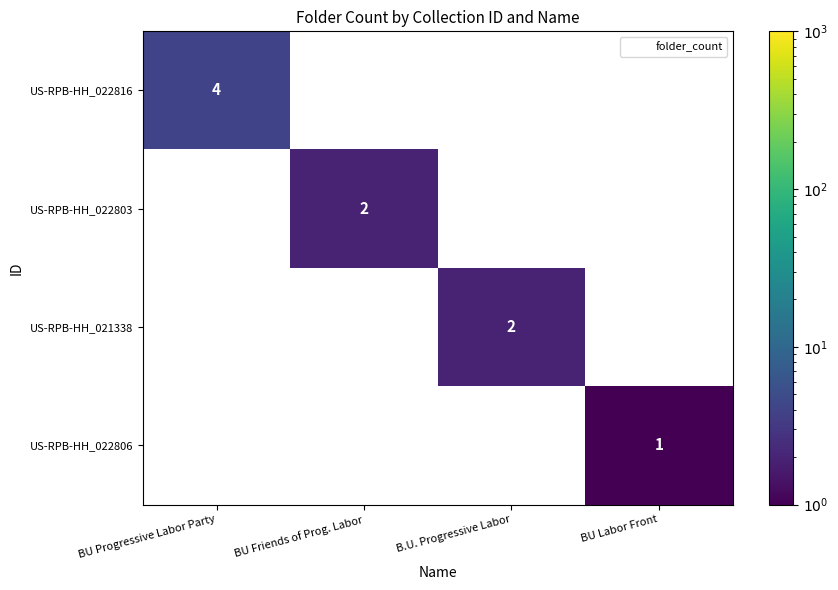

The US-RPB-HH_022806 series shows 0 at BU Labor Front. True or false?

False